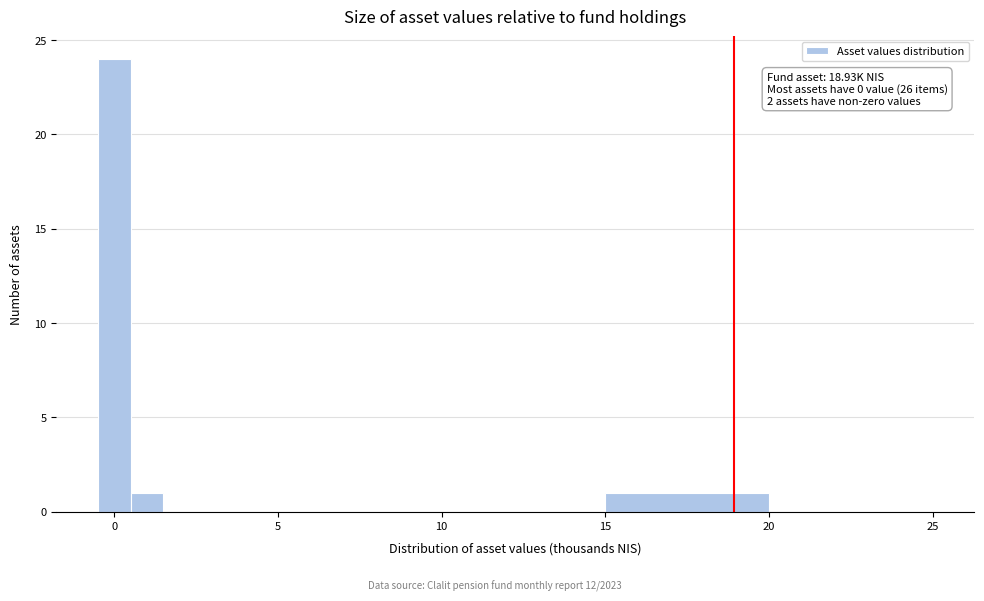

Around what value on the x-axis is the tallest bar? Give the approximate position of its centre, as read against the axis.

0.0